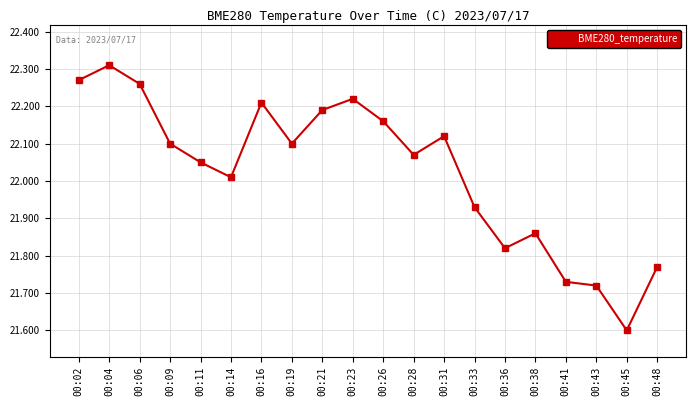

What is the sum of the values at 00:31 and 00:14?

44.1